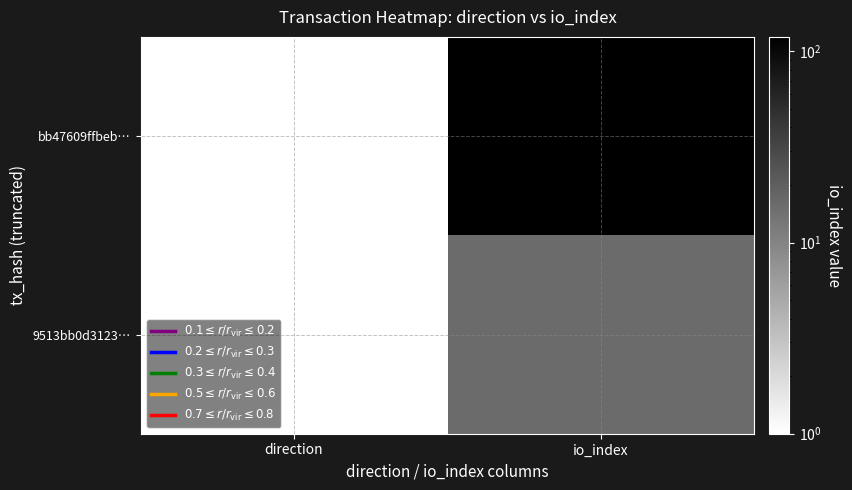

At which category is the sum across all series the highest?

io_index